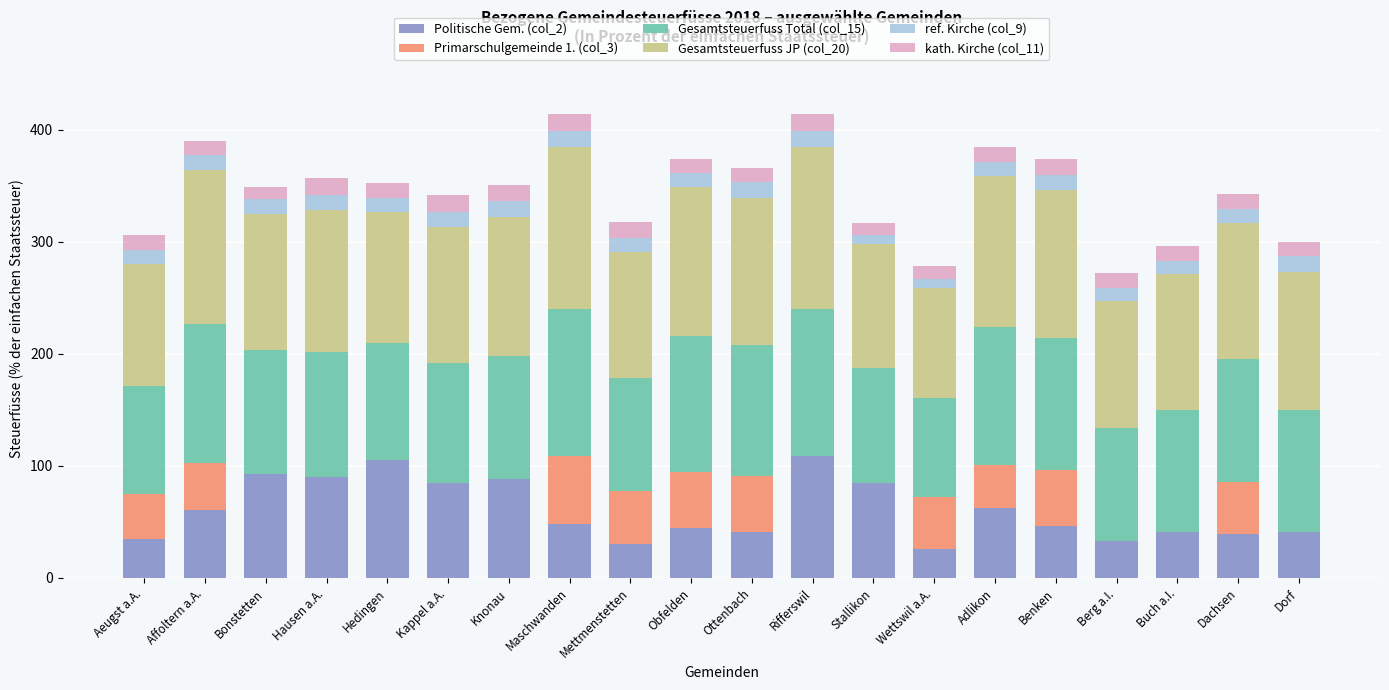

What is the total value across all series at Dorf?

300